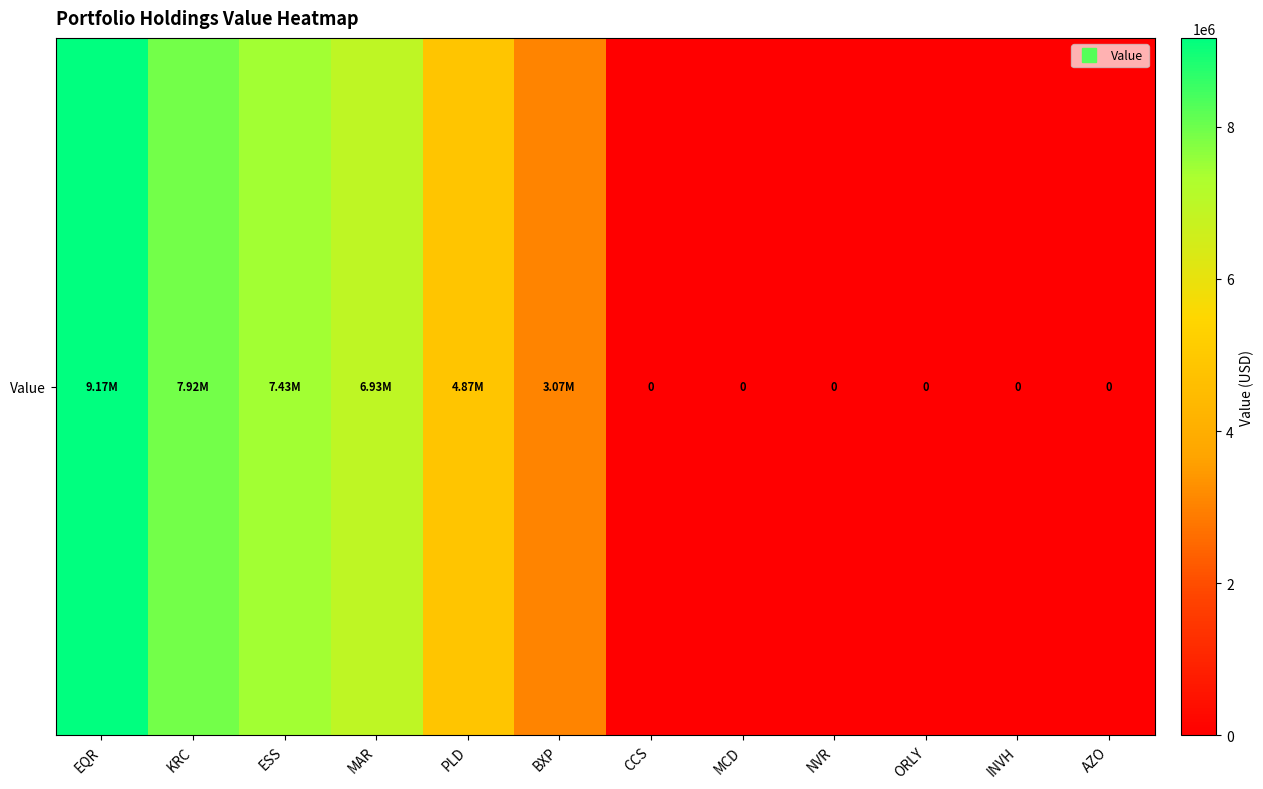

At which category does the chart reach its minimum across all series?

CCS